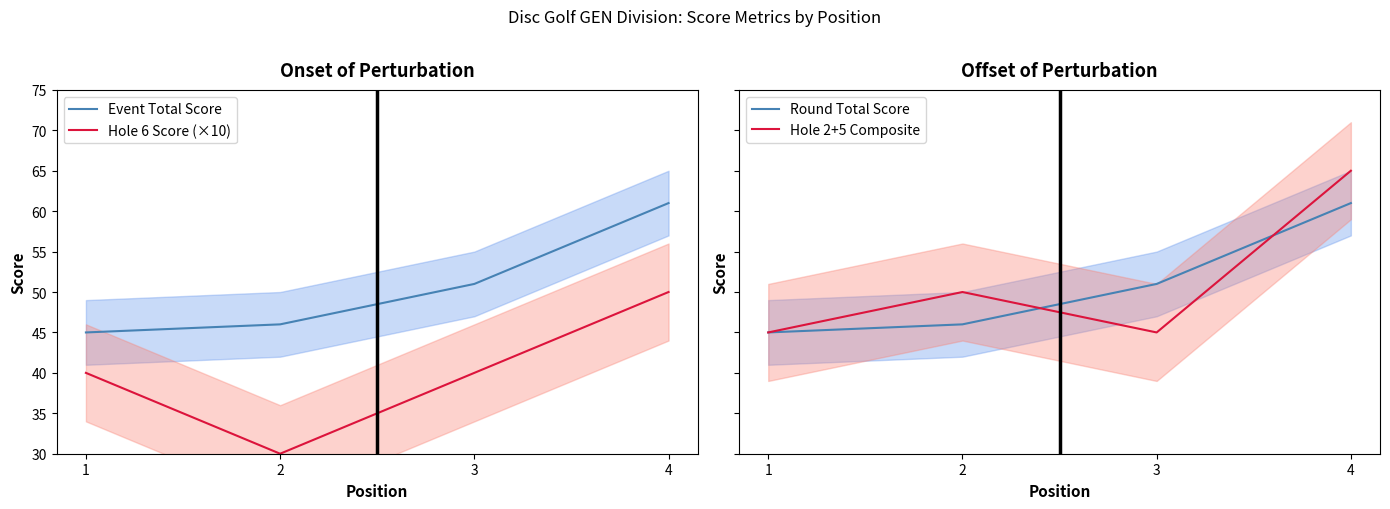

How many lines are shown in the chart?

4